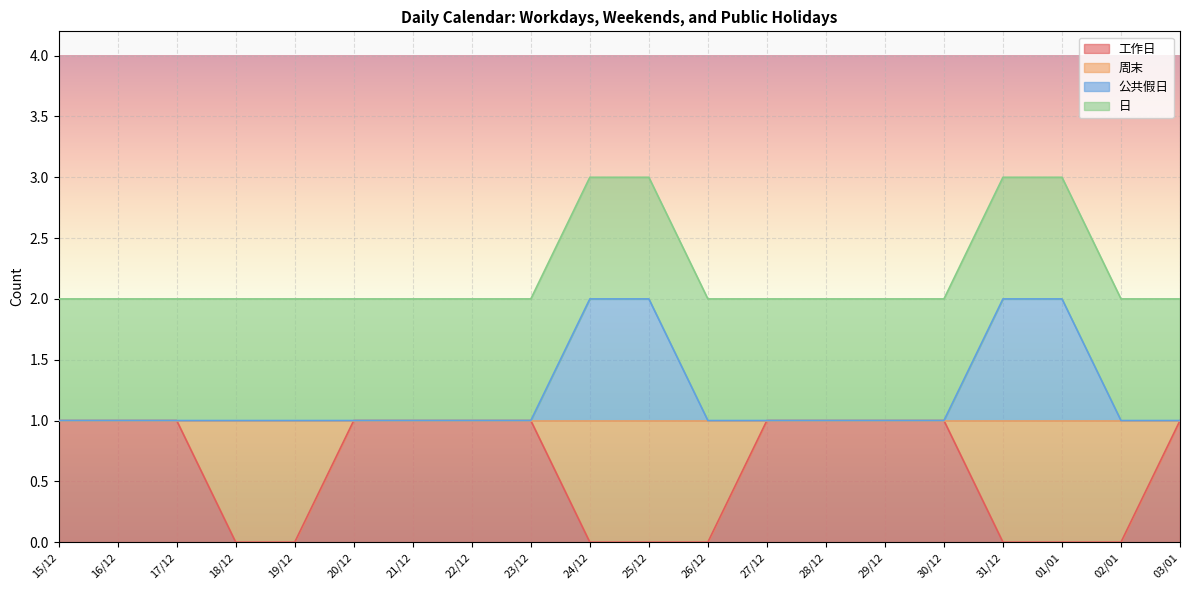

Which label corresponds to the largest value in the chart?

24/12